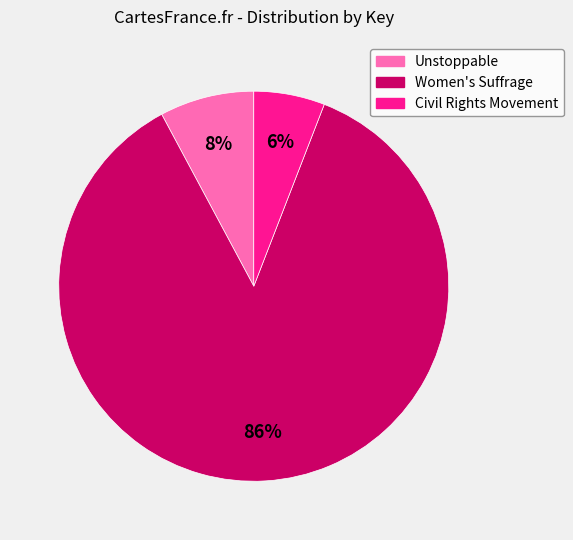

Count the number of slices in the pie.

3